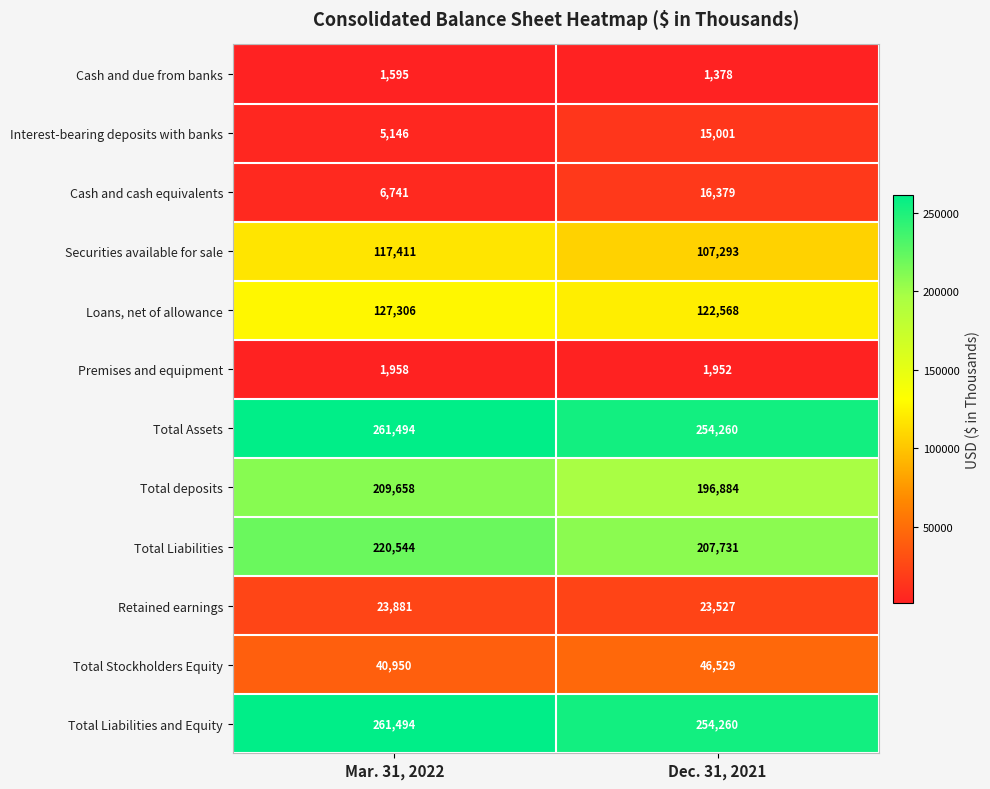

Which series has the widest spread of values?

Total Liabilities